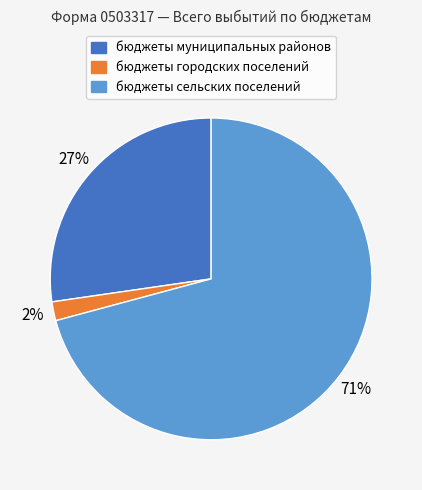

To the nearest percent, what is the combined percentage of бюджеты сельских поселений and бюджеты муниципальных районов?

98%